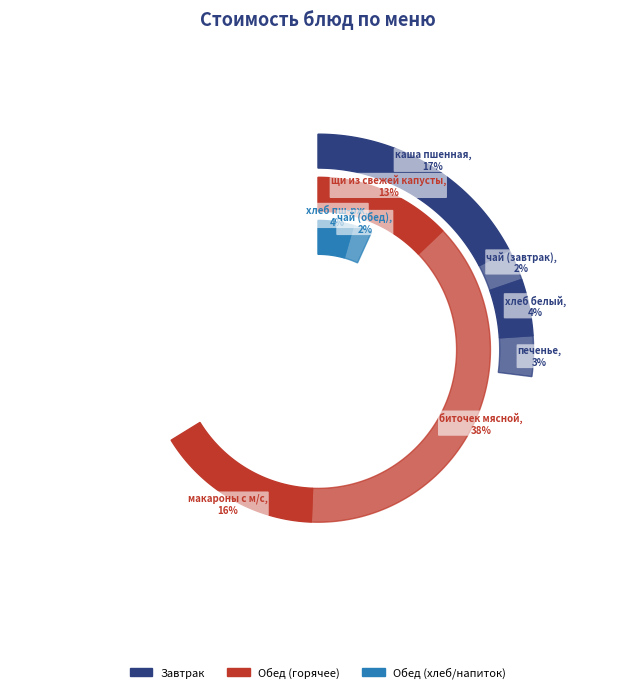

Which slice is the smallest?

чай (завтрак)